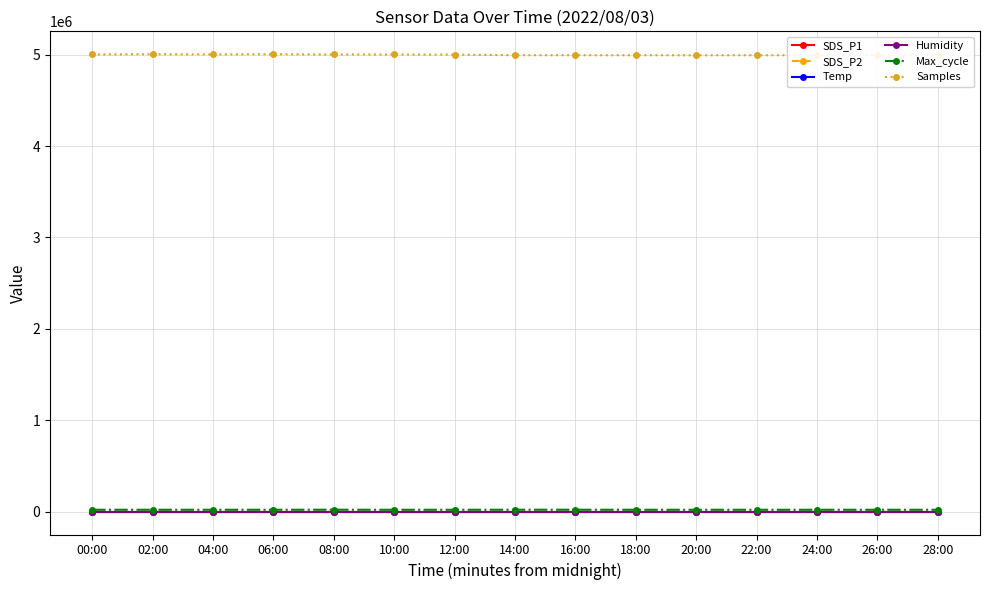

What position from the right is 06:00?

12